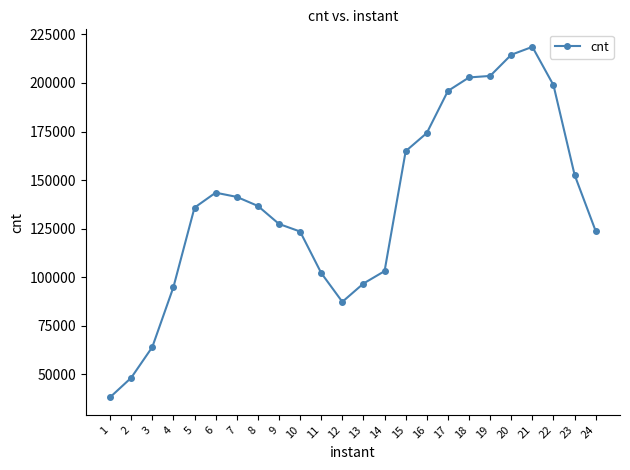

What is the change in value from 12 to 15?

+77552